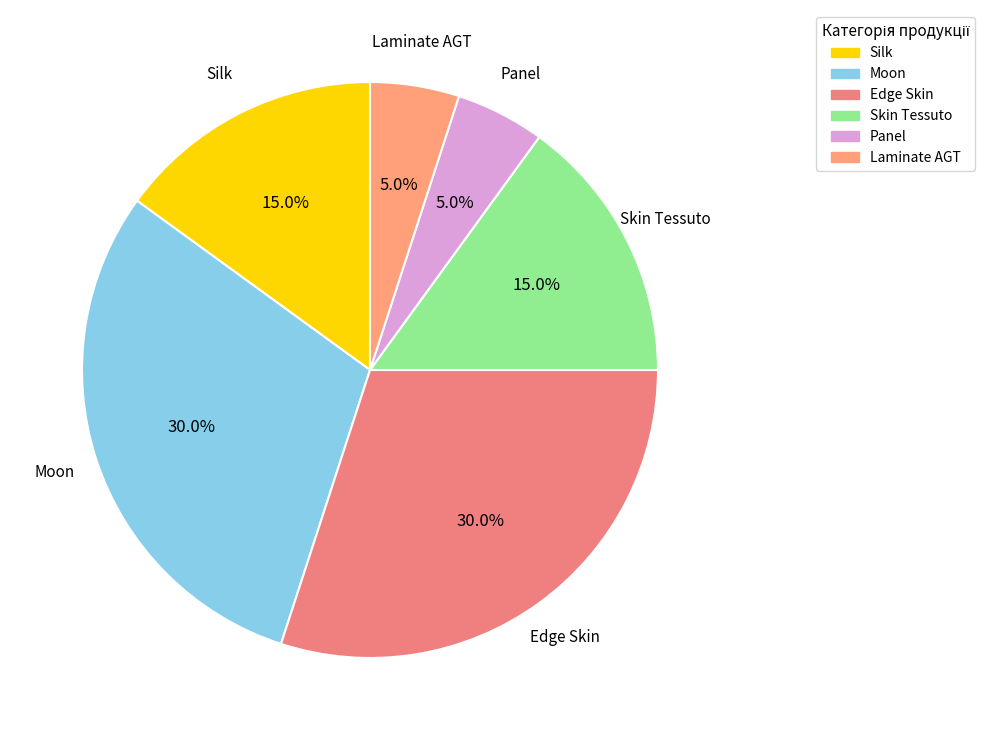

What is the smallest slice in the pie chart?

Панель/Panel